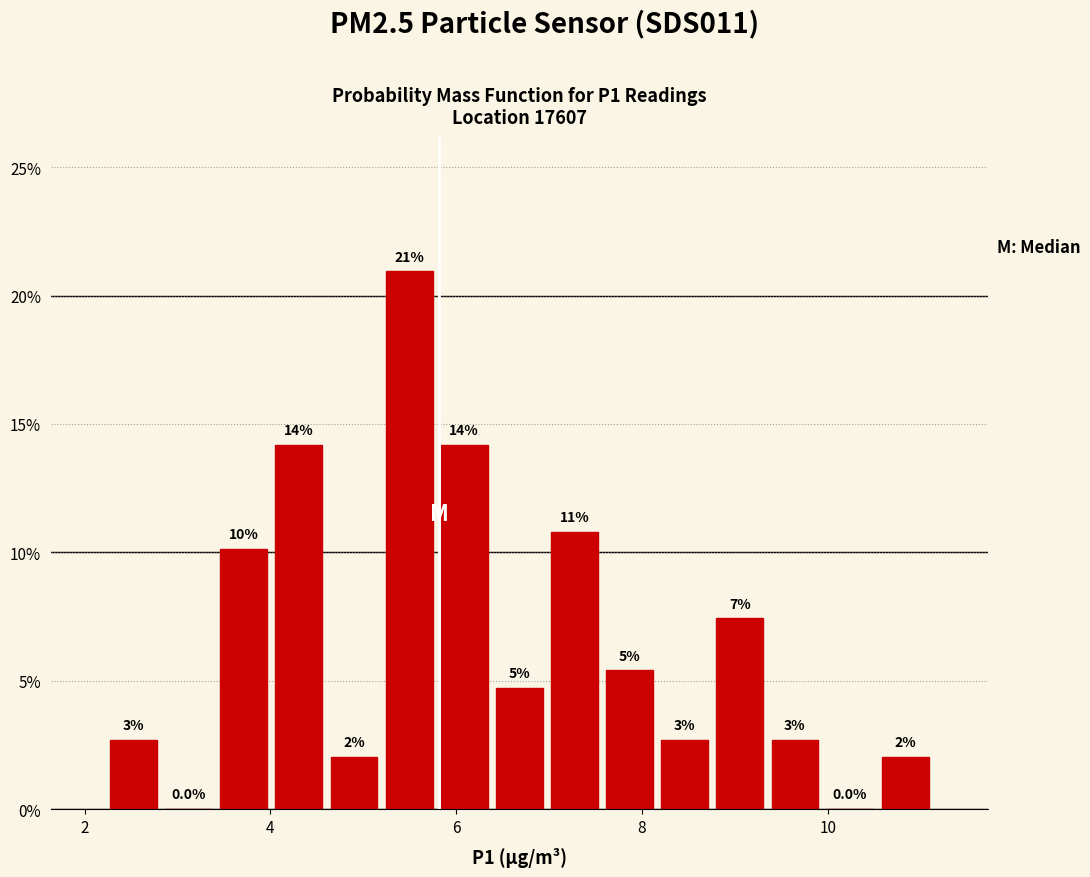

Around what value on the x-axis is the tallest bar? Give the approximate position of its centre, as read against the axis.

5.4